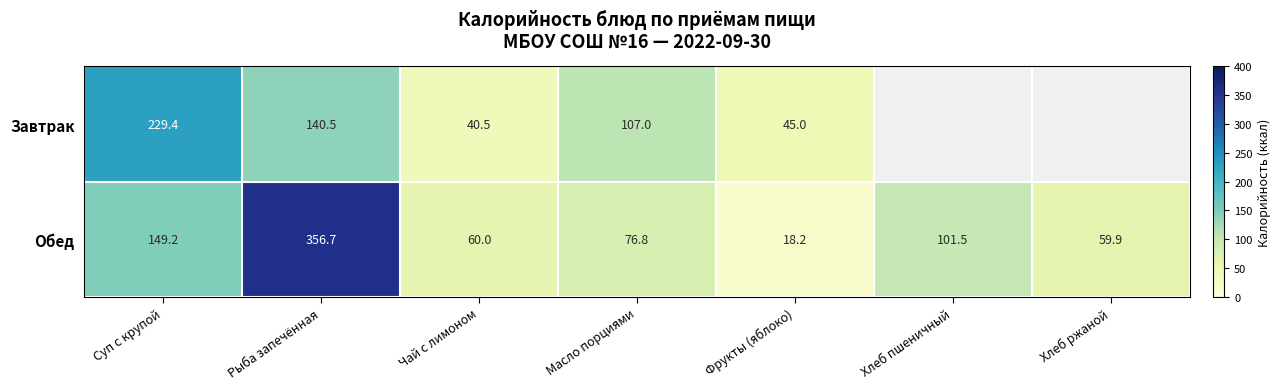

What is the difference between the Завтрак values at Рыба запечённая and Чай с лимоном?

100.0